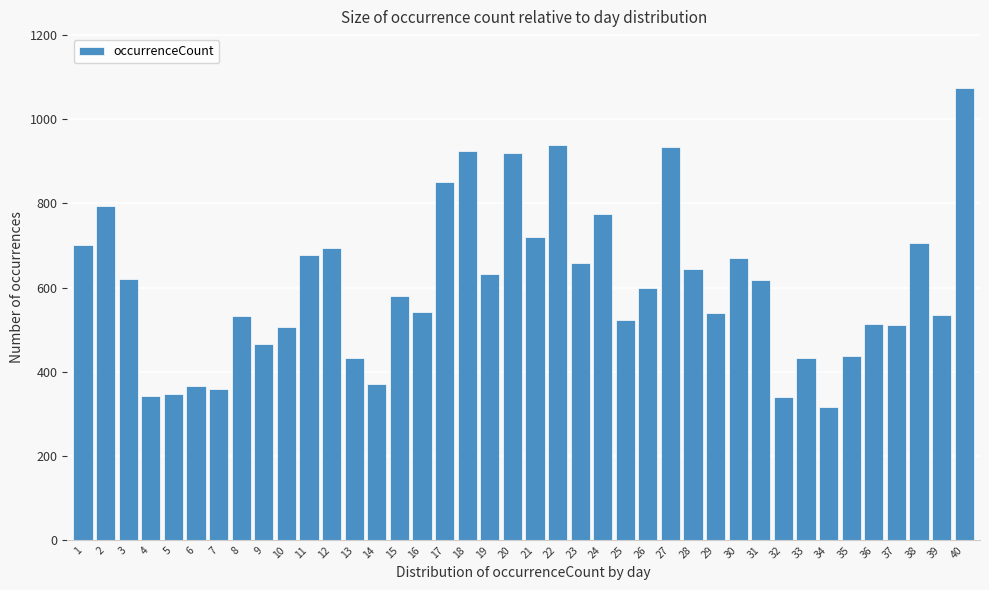

What is the value of the 2nd bar from the left?

793